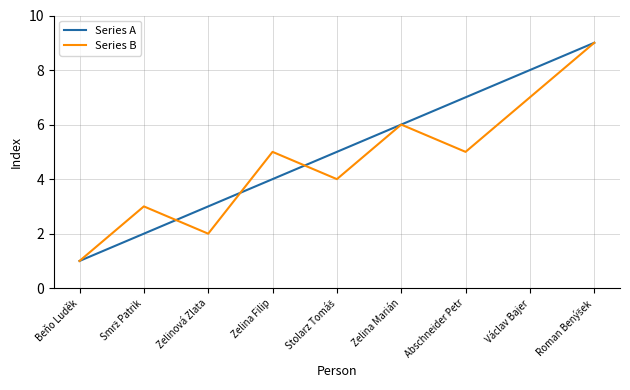

What is the greatest value displayed?

9